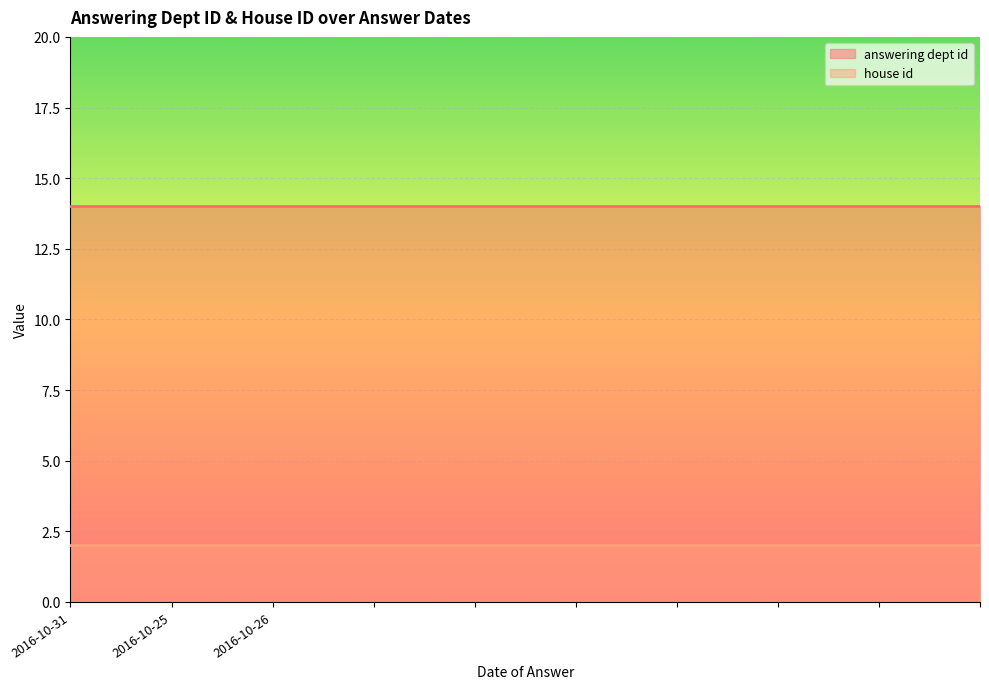

Which series has the largest total across all categories?

answering dept id